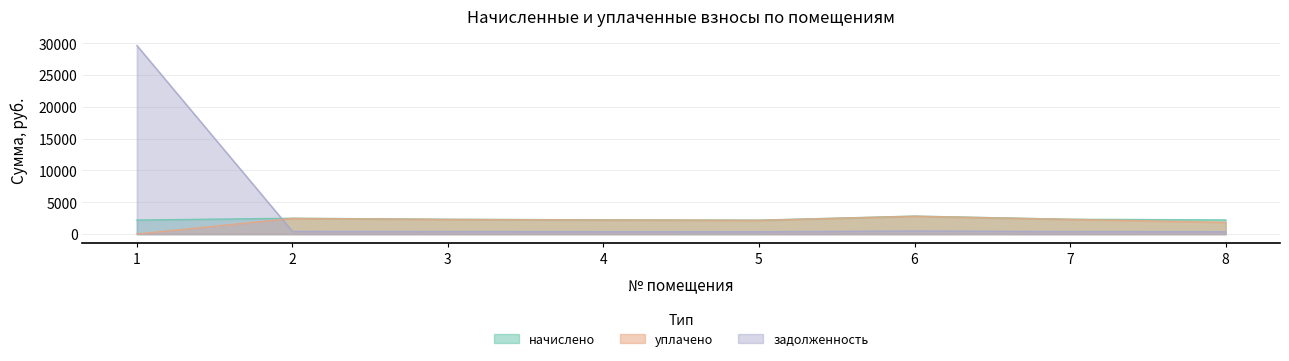

Which series has the largest total across all categories?

задолженность